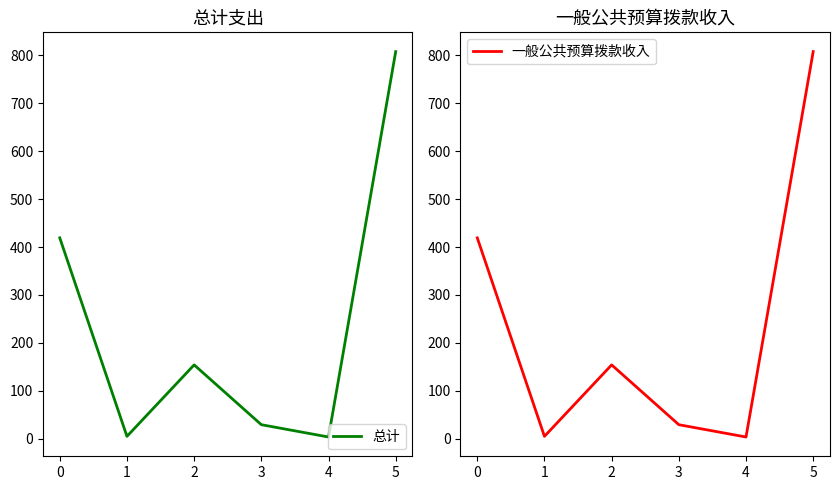

Which series has the largest range (max minus min)?

总计